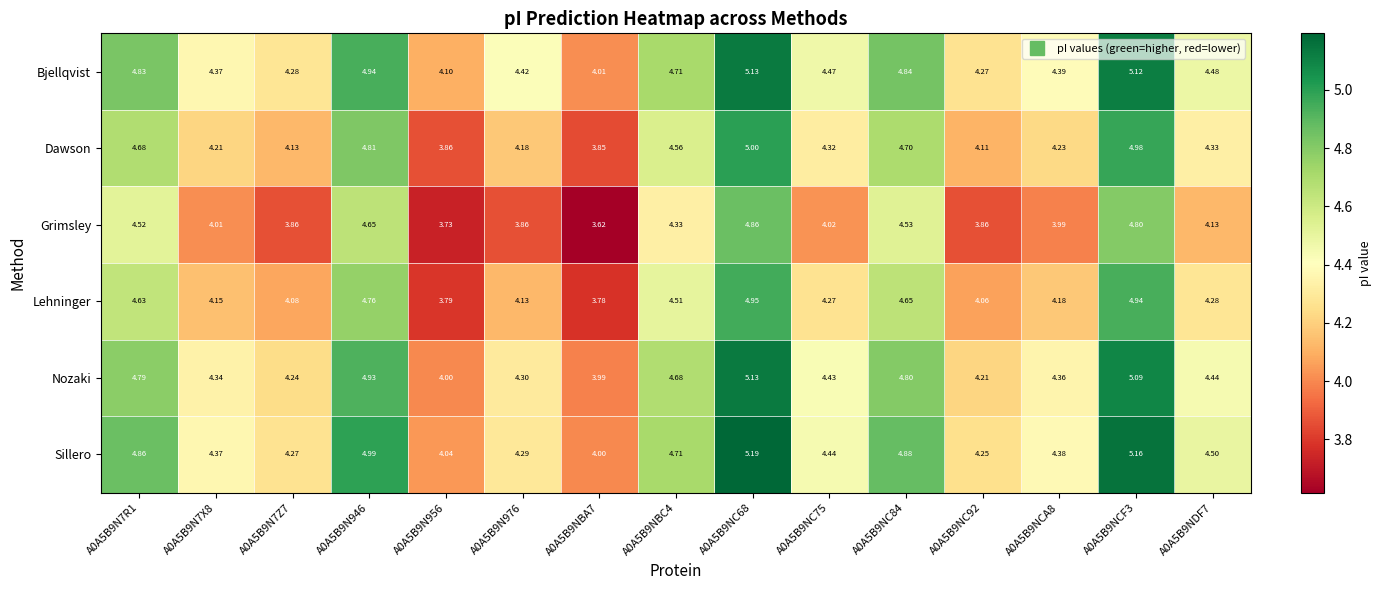

What is the total value across all series at A0A5B9NBC4?

27.5